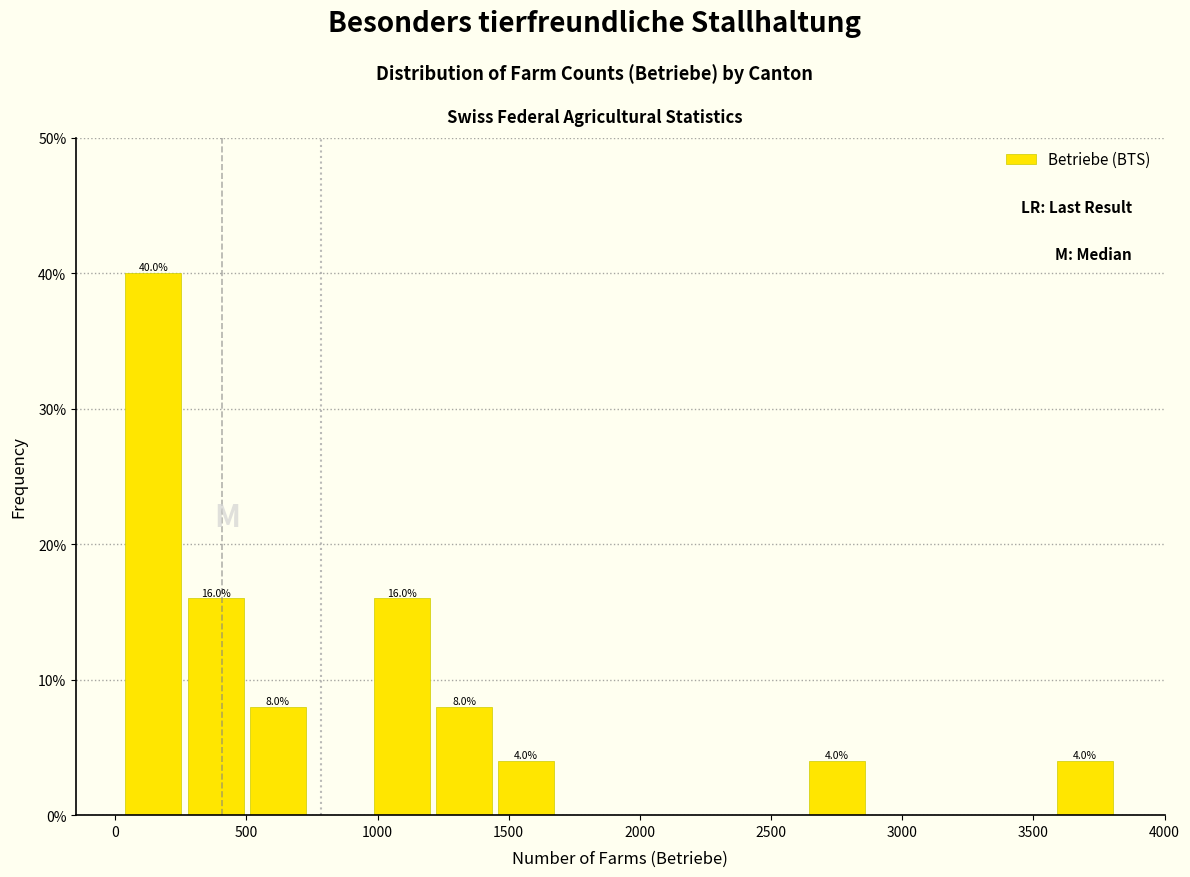

Over which range of the x-axis is the bar tallest?

50 to 300